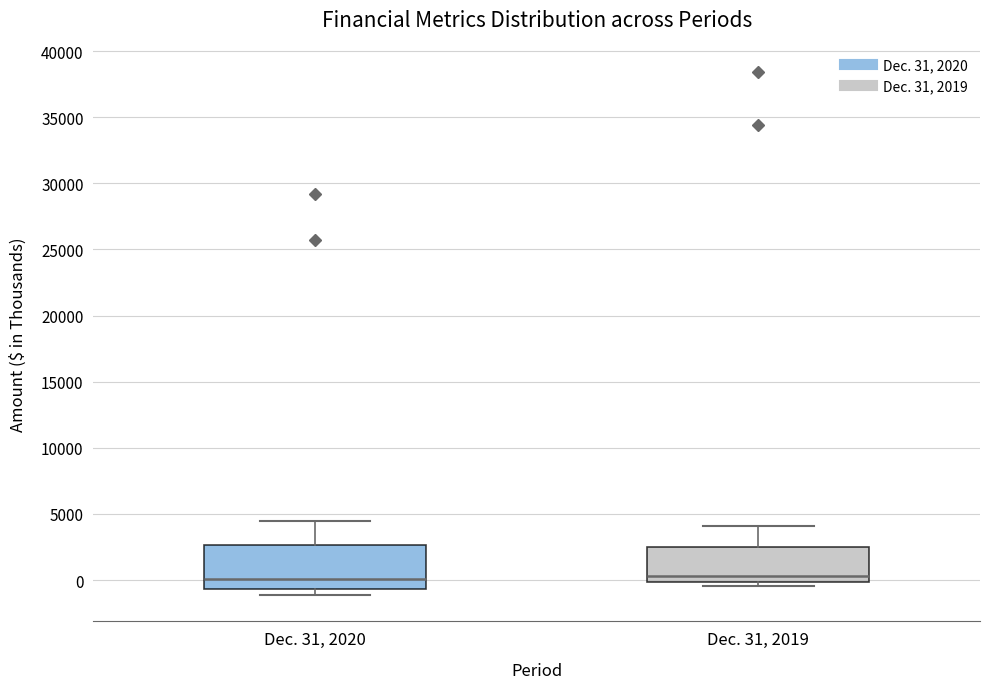

Where is the lower edge of the box for Dec. 31, 2019 on the y-axis? The values are not printed on the chart, so give them approximately, as read against the axis.

0